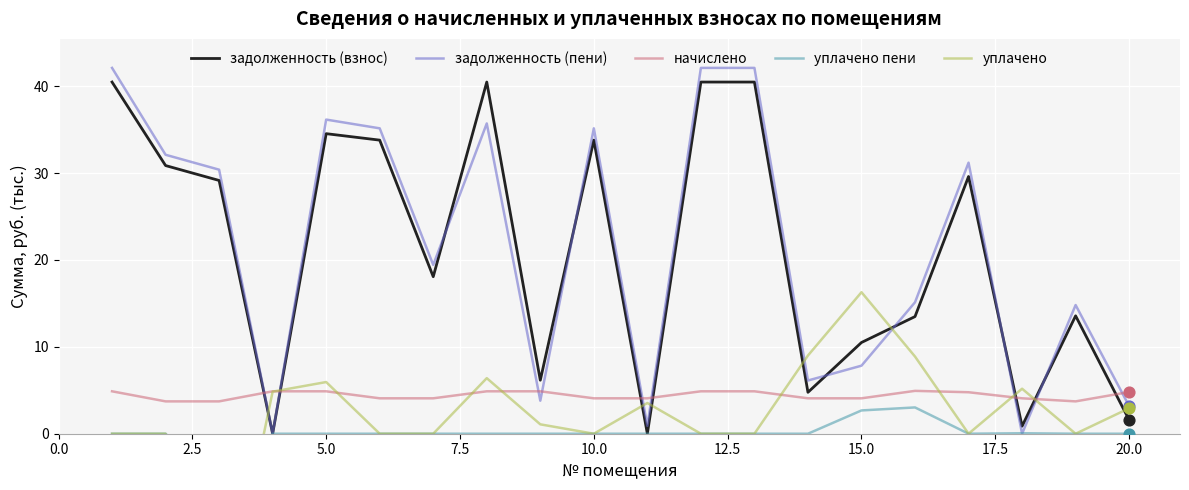

Which series contains the highest Y value?

задолженность (пени)